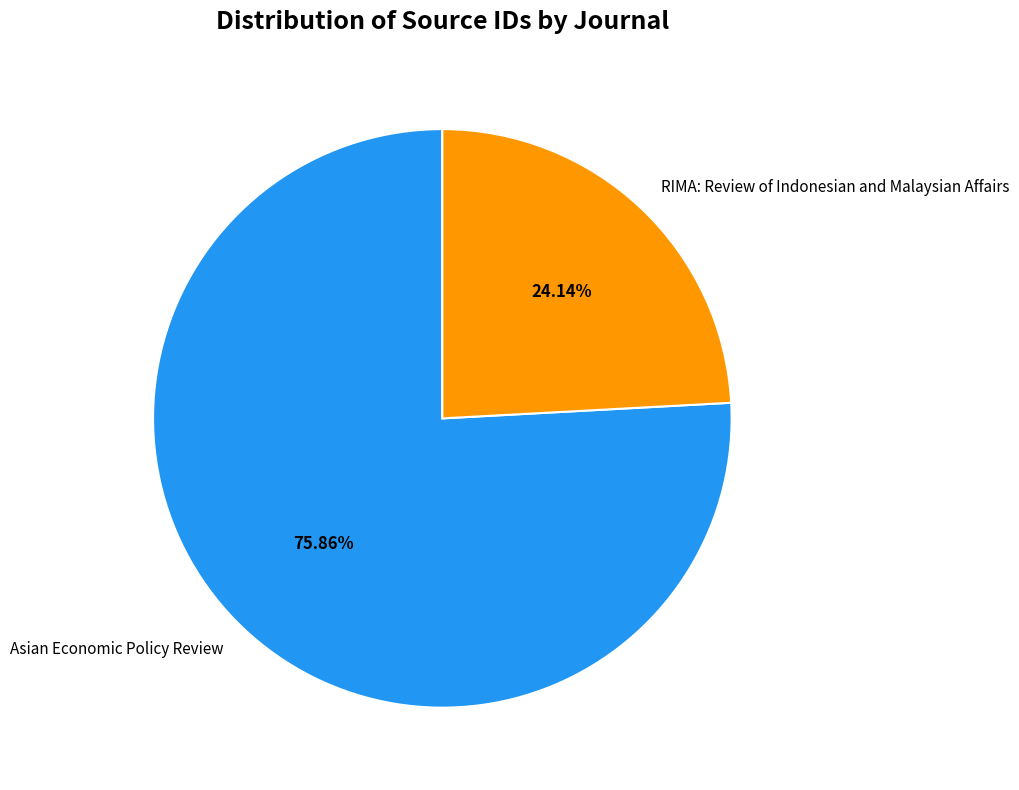

How many segments does this pie chart have?

2